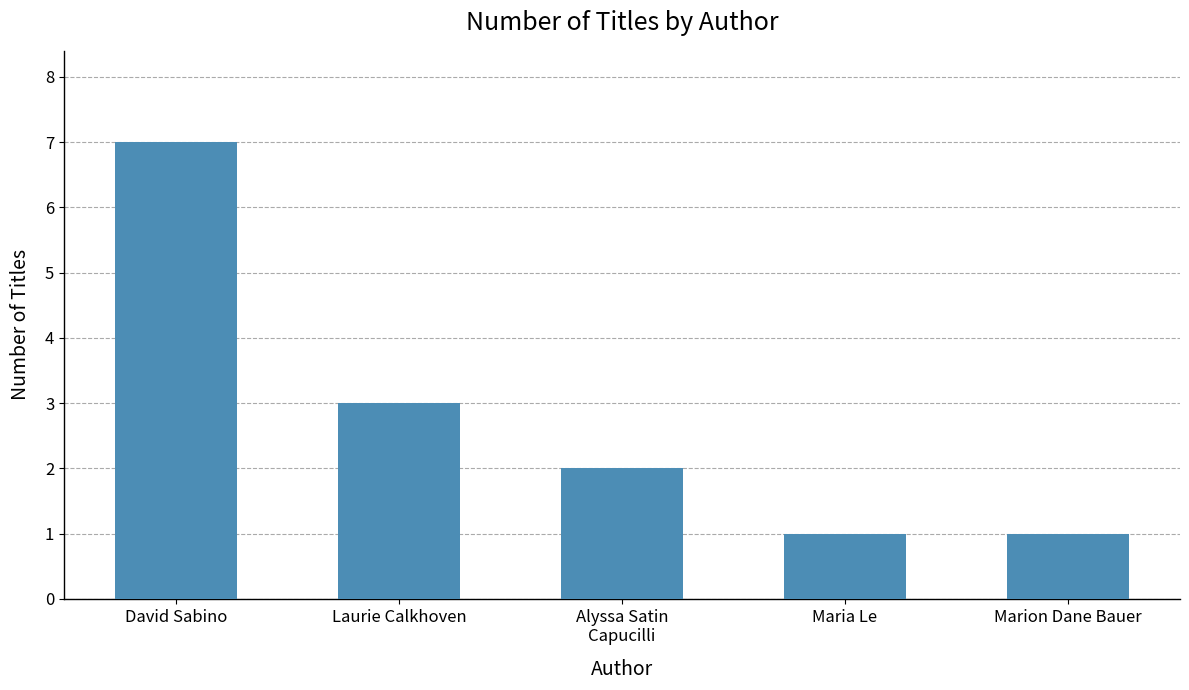

How many data points does each series have?

5